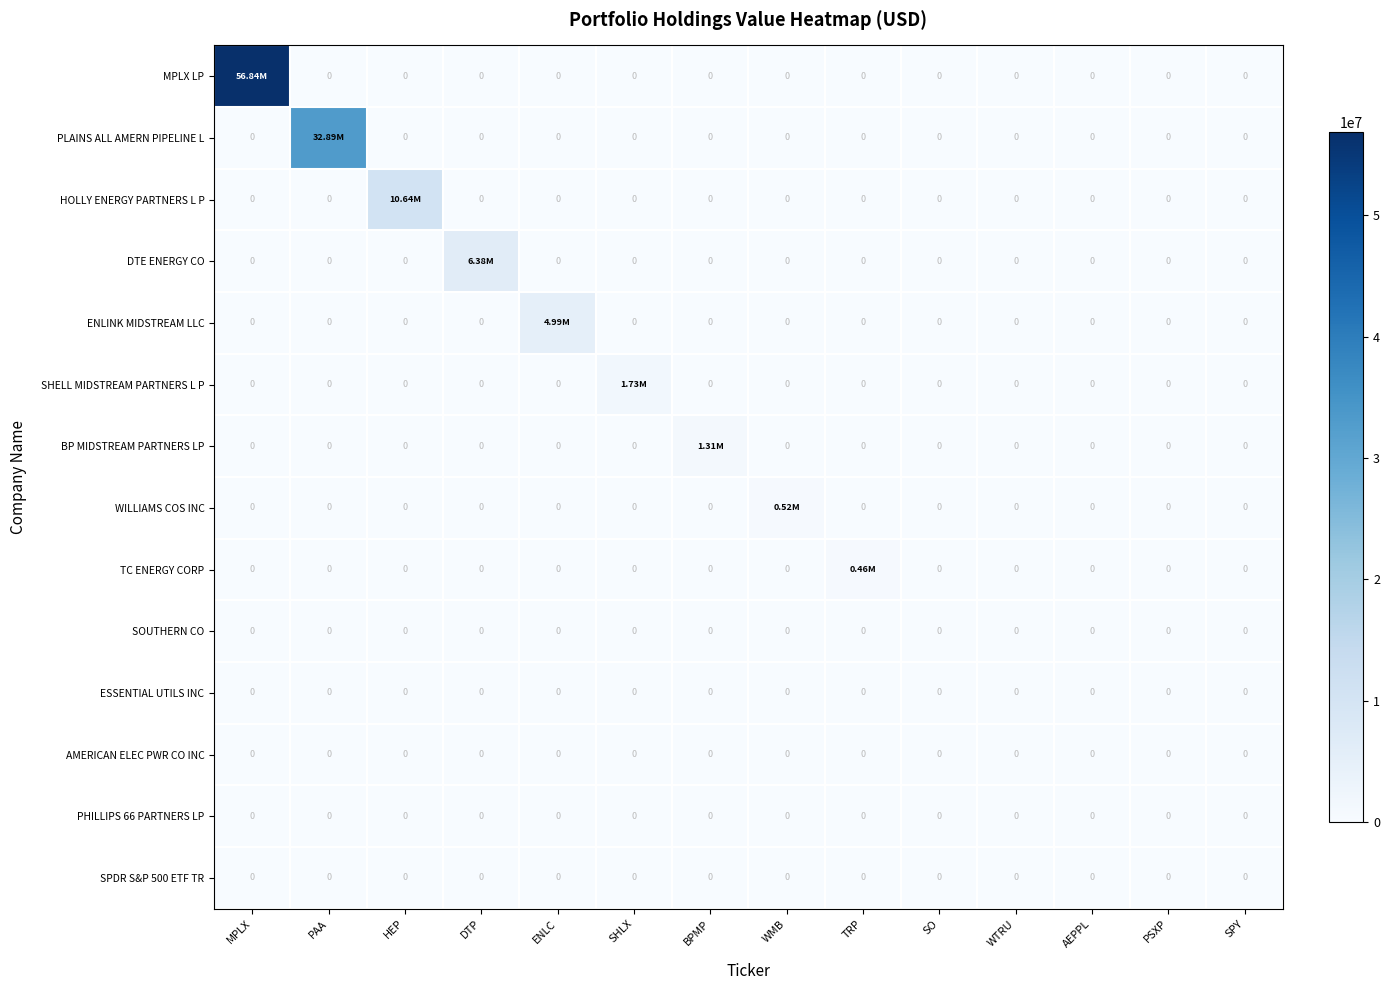

List the labels in order of MPLX LP value, largest first.

MPLX, PAA, HEP, DTP, ENLC, SHLX, BPMP, WMB, TRP, SO, WTRU, AEPPL, PSXP, SPY